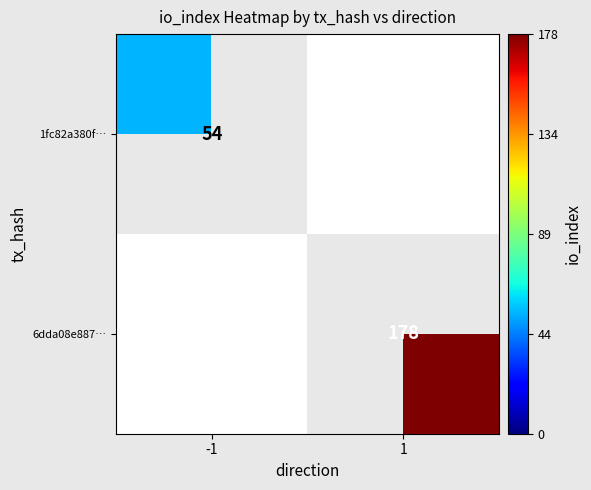

How many positive values does the 6dda08e887… series have?

1